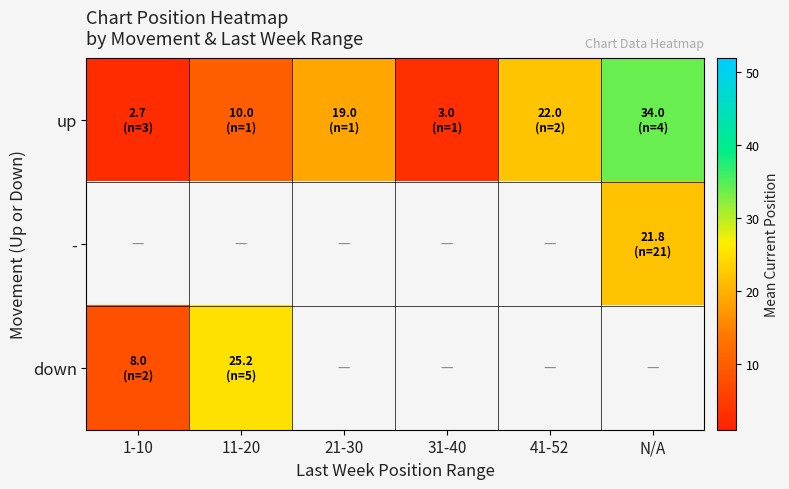

Which series has the widest spread of values?

up